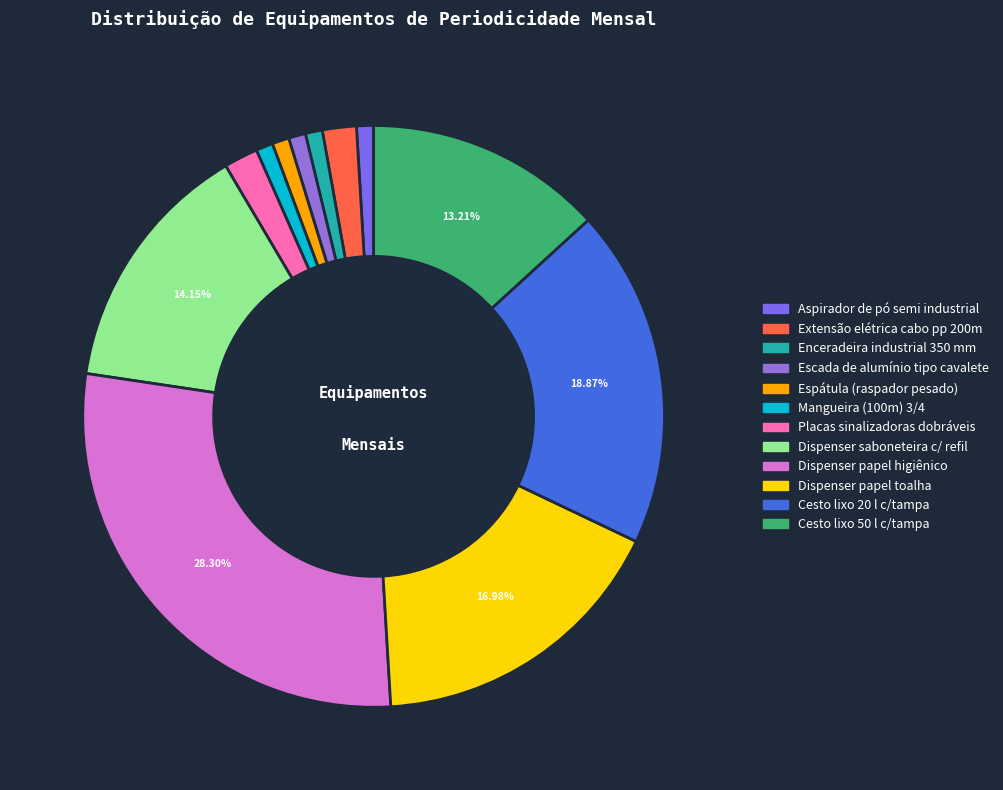

Is it true that Cesto lixo 50 l c/tampa is 13% of the pie?

True